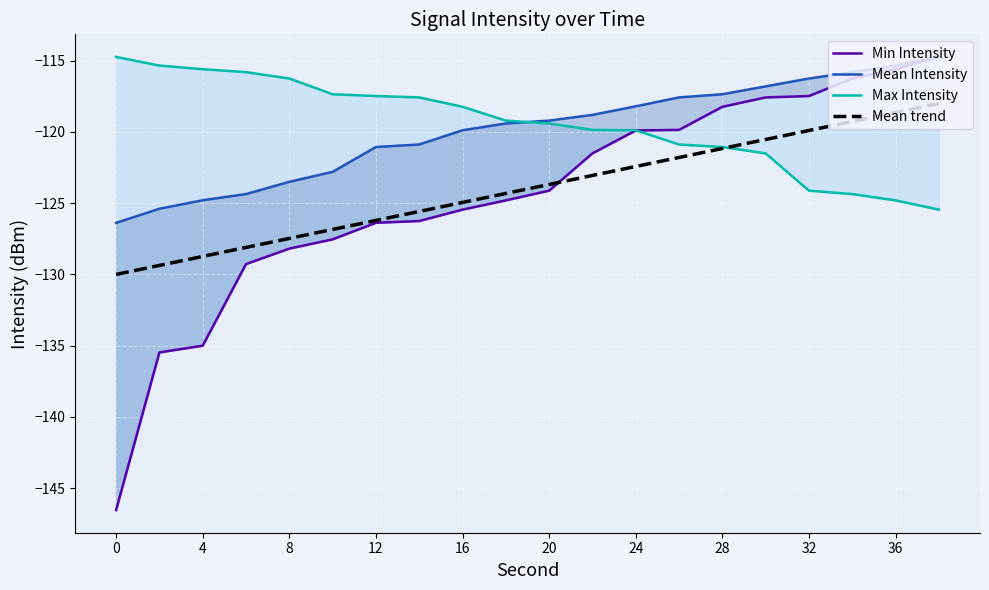

The Mean trend series shows -118.6 at 36. True or false?

True